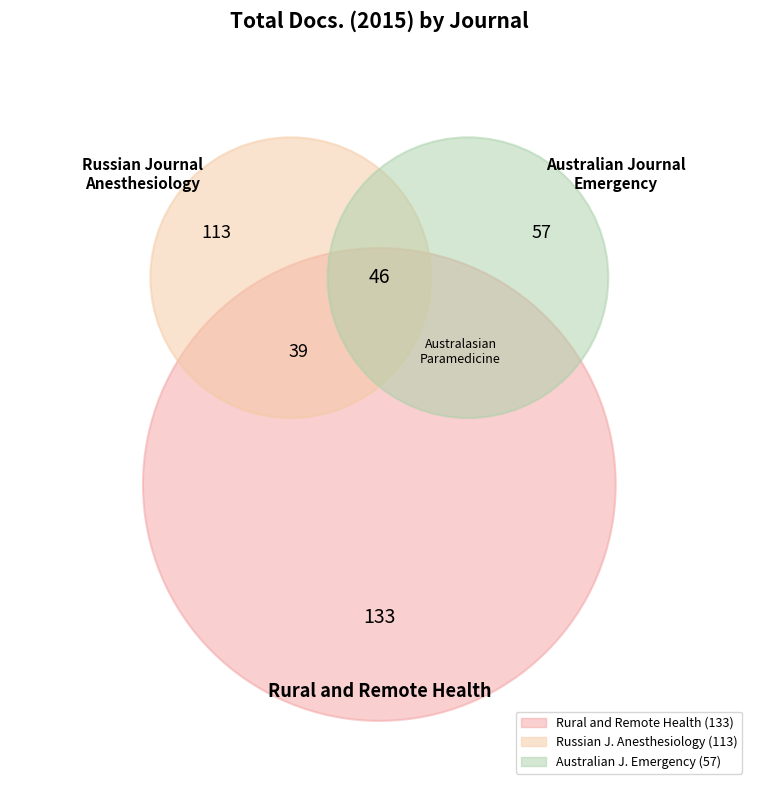

What is the total percentage of Rural and Remote Health and Australian Journal of Emergency Management?

49.0%